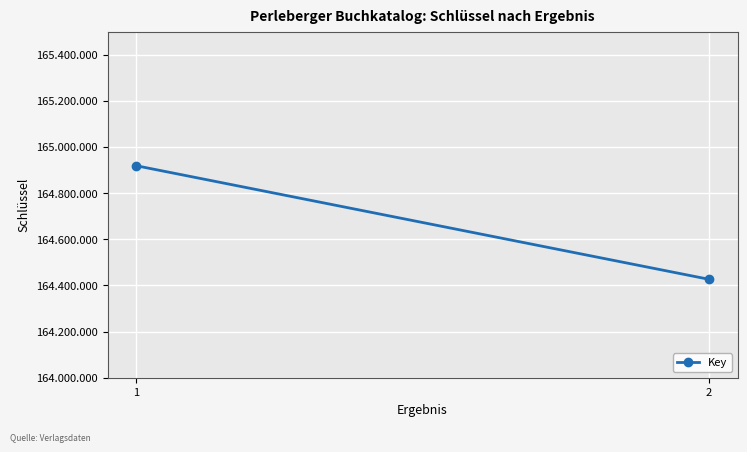

How many values are below 164918787?

1